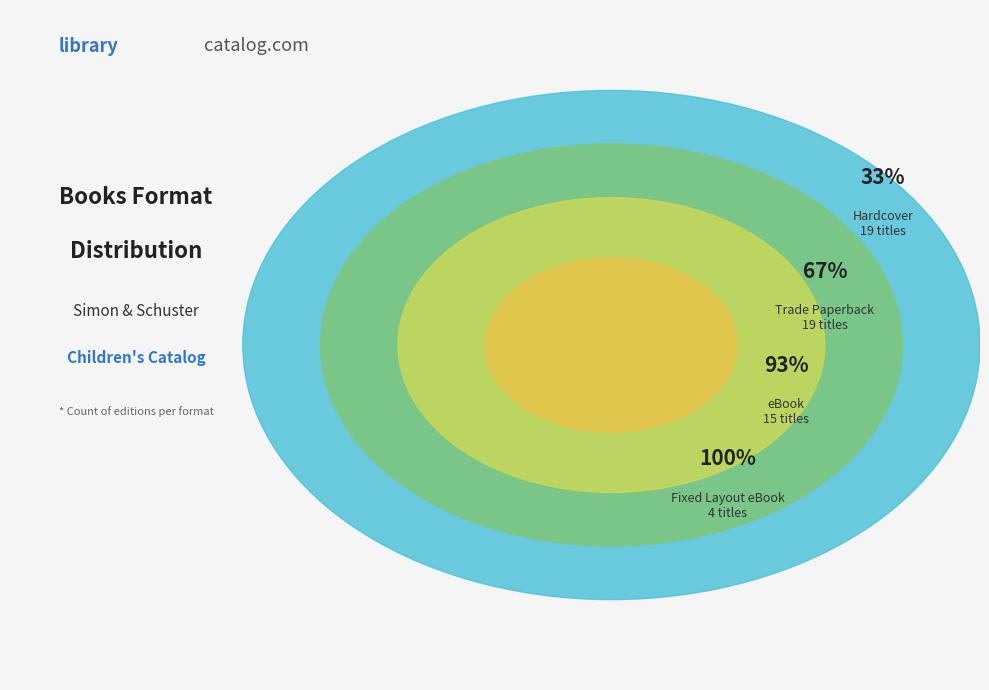

Which category has the smallest portion of the pie?

Fixed Layout eBook